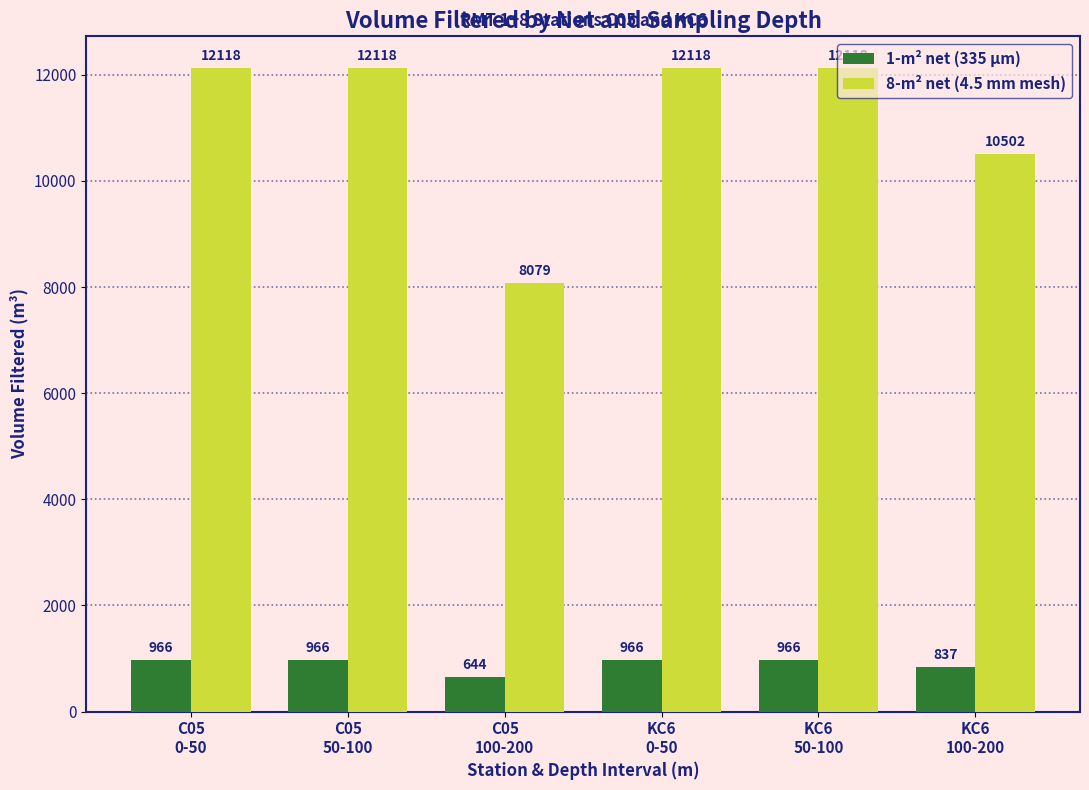

At which category does the chart reach its minimum across all series?

C05
100-200